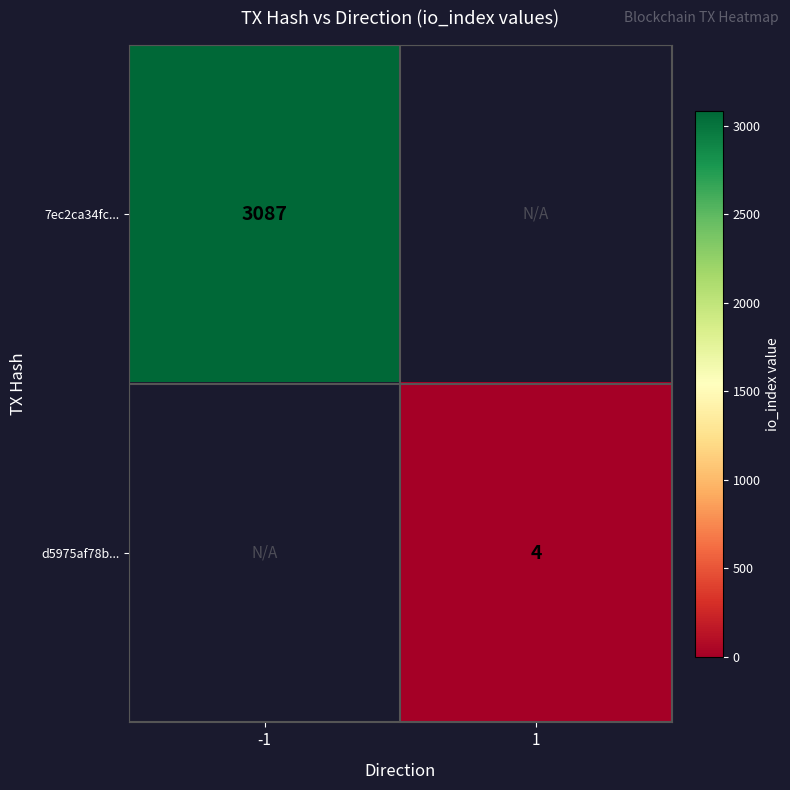

The value of 7ec2ca34fc... at -1 is 4733. True or false?

False